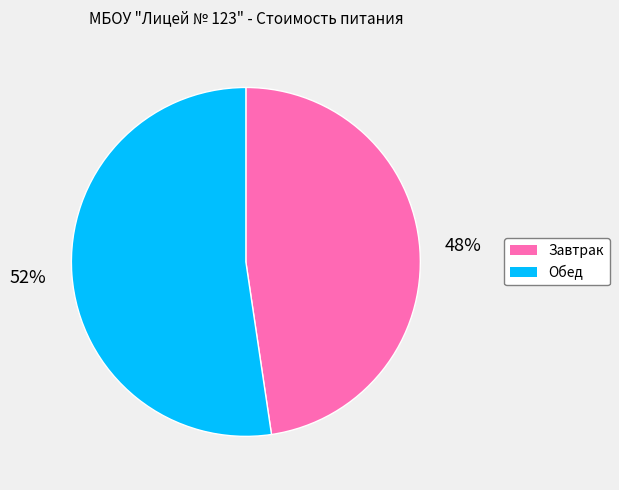

What is the majority slice?

Обед